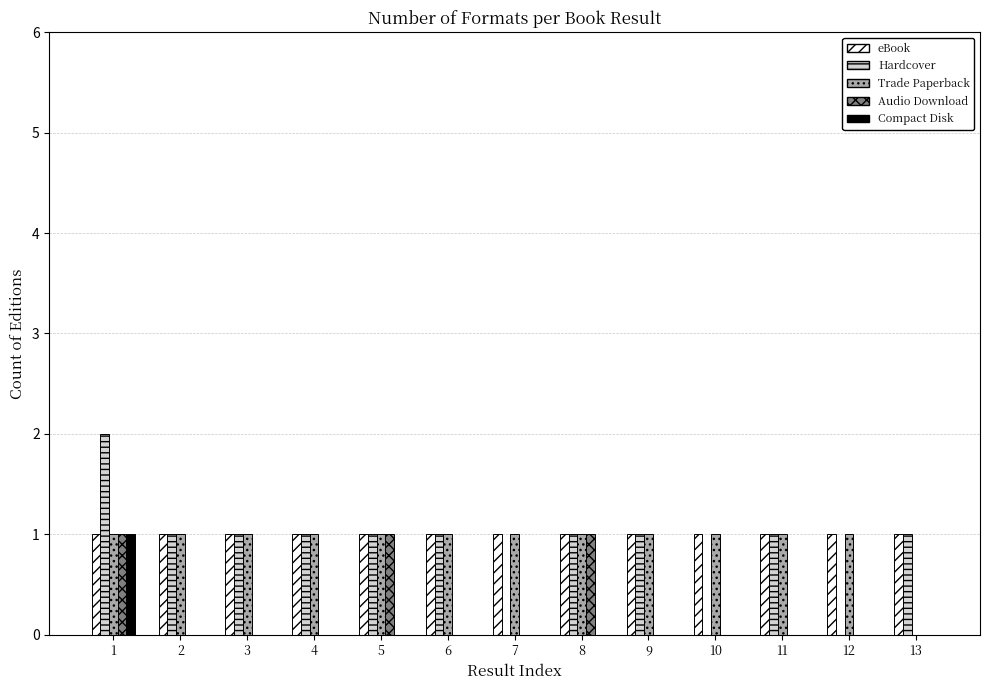

Between 2 and 8, which series saw the biggest shift?

Audio Download